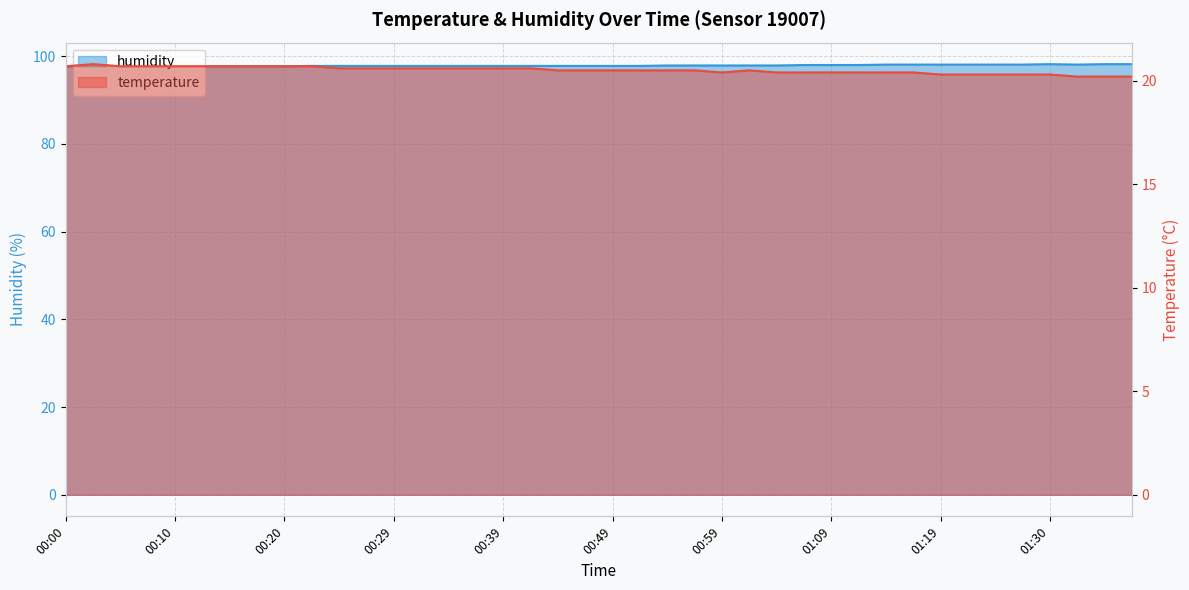

Count the number of data series in this chart.

2